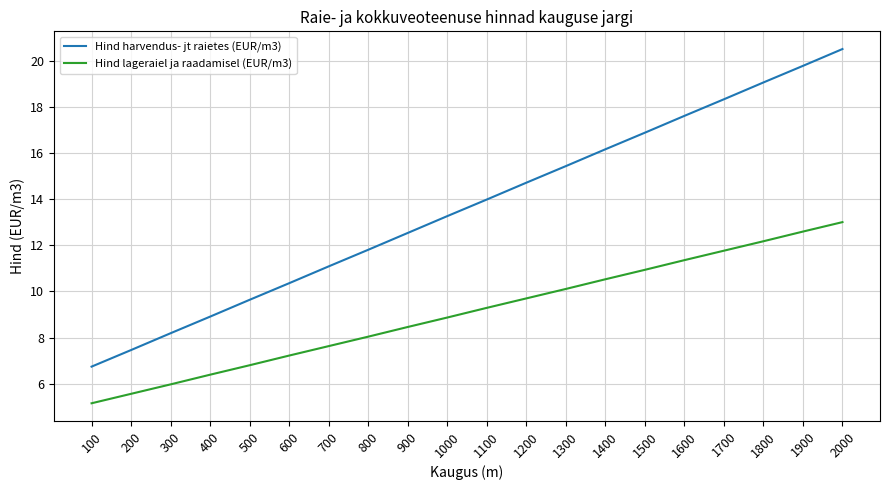

Read the Hind harvendus- jt raietes (EUR/m3) value at 200.

7.5